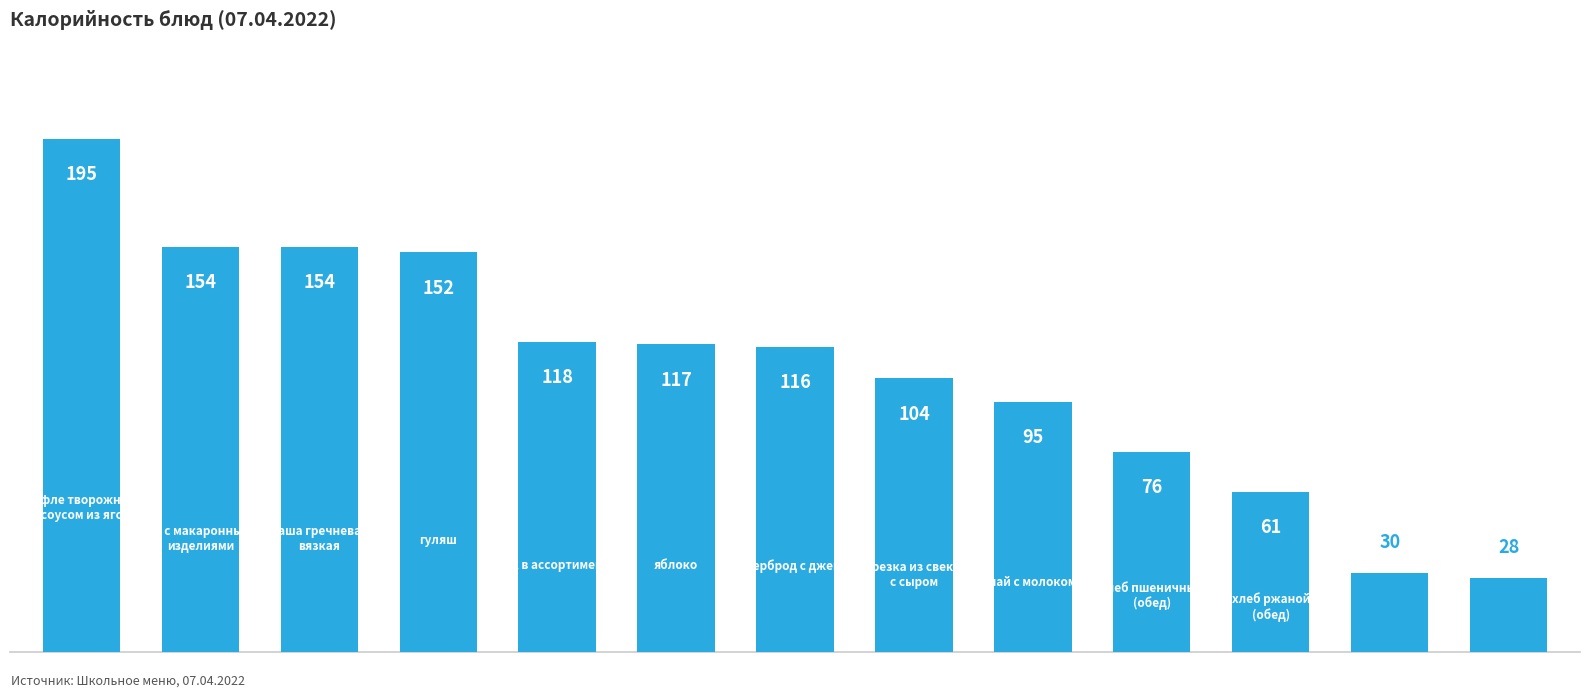

What is the value of the 8th bar from the left?

104